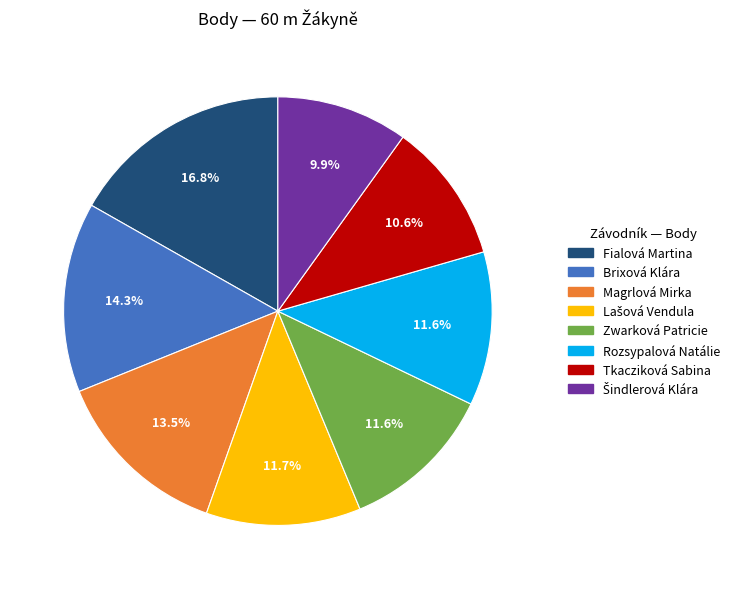

To the nearest percent, what is the difference between the largest and smallest slice percentages?

7%